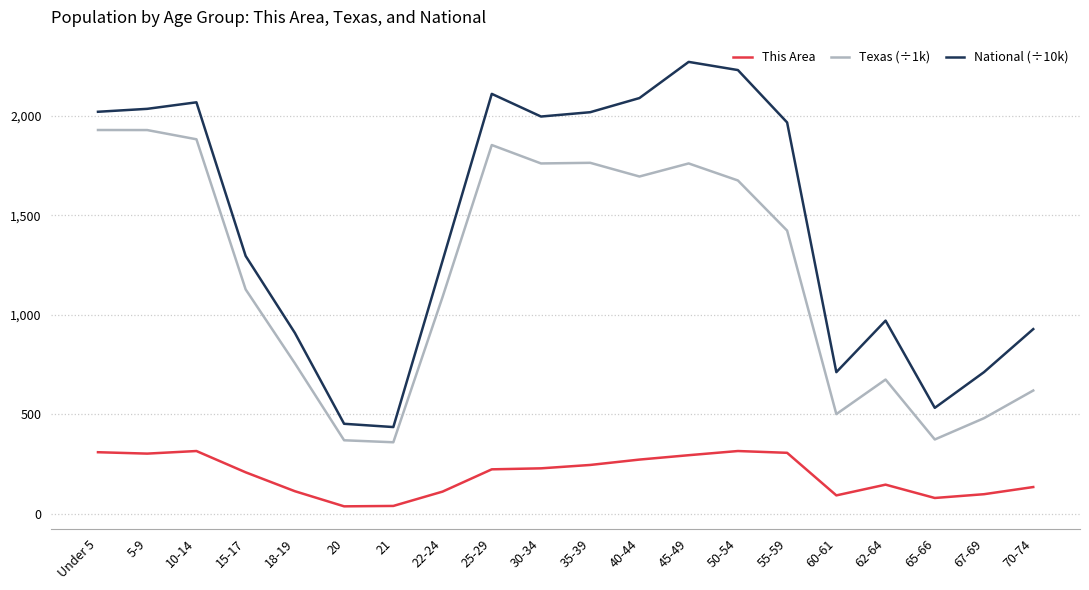

Rank the series at 22-24 from highest to lowest value.

National (÷10k), Texas (÷1k), This Area